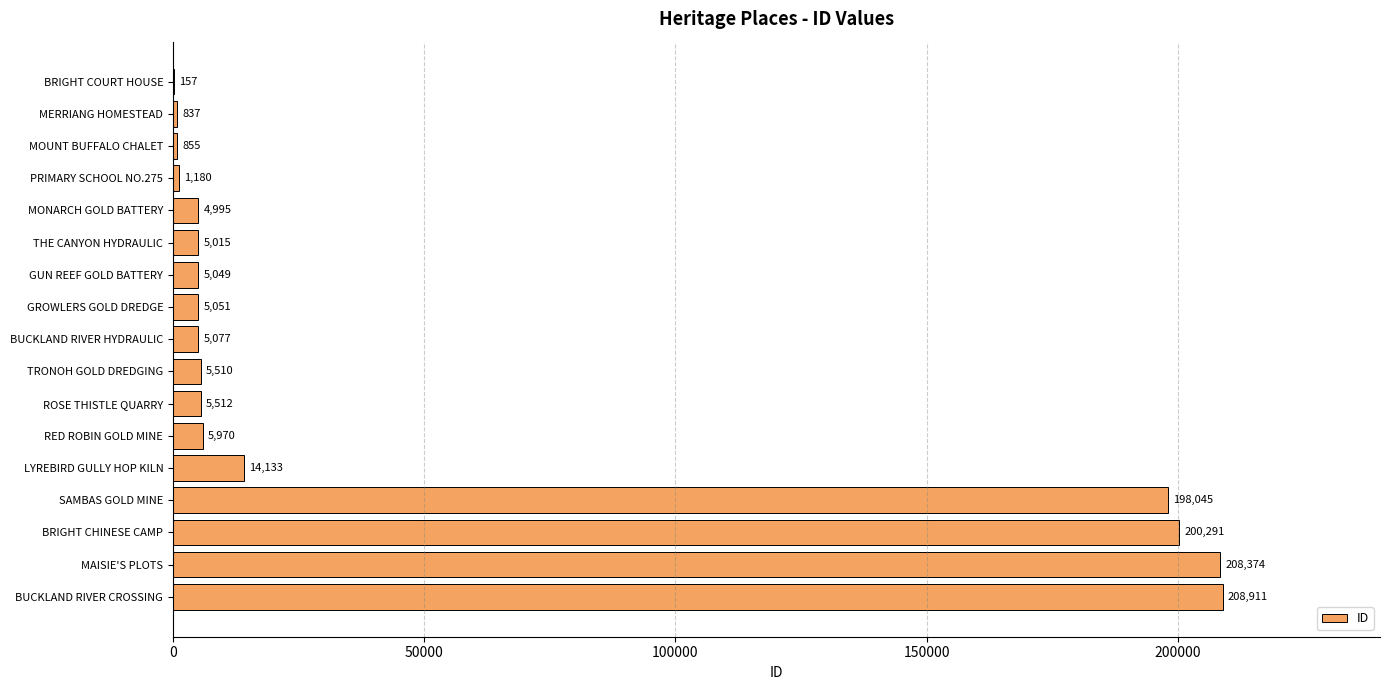

What is the sum of the values at BUCKLAND RIVER CROSSING and LYREBIRD GULLY HOP KILN?

223044